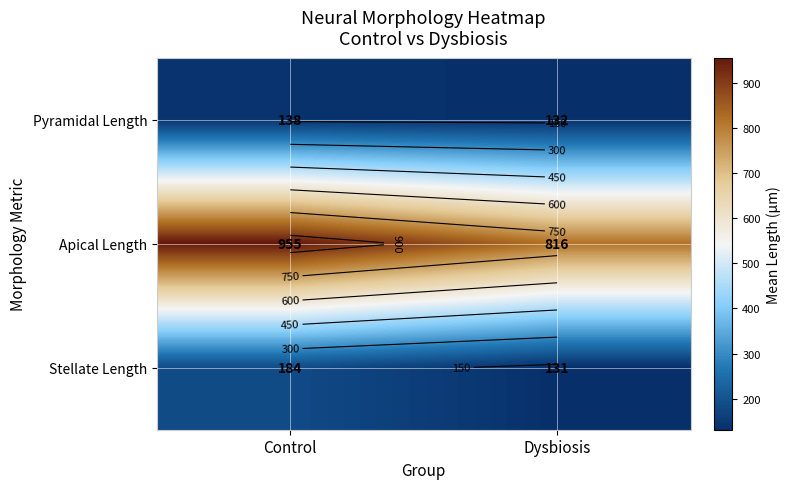

Between Dysbiosis and Control, which is larger?

Control